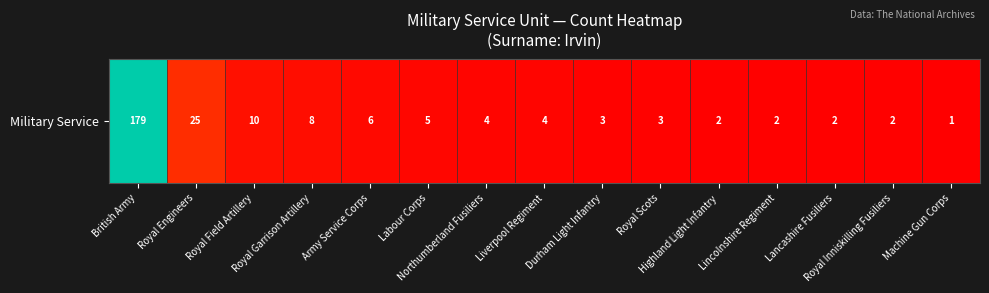

List the labels in order of value, smallest first.

Machine Gun Corps, Highland Light Infantry, Lincolnshire Regiment, Lancashire Fusiliers, Royal Inniskilling Fusiliers, Durham Light Infantry, Royal Scots, Northumberland Fusiliers, Liverpool Regiment, Labour Corps, Army Service Corps, Royal Garrison Artillery, Royal Field Artillery, Royal Engineers, British Army